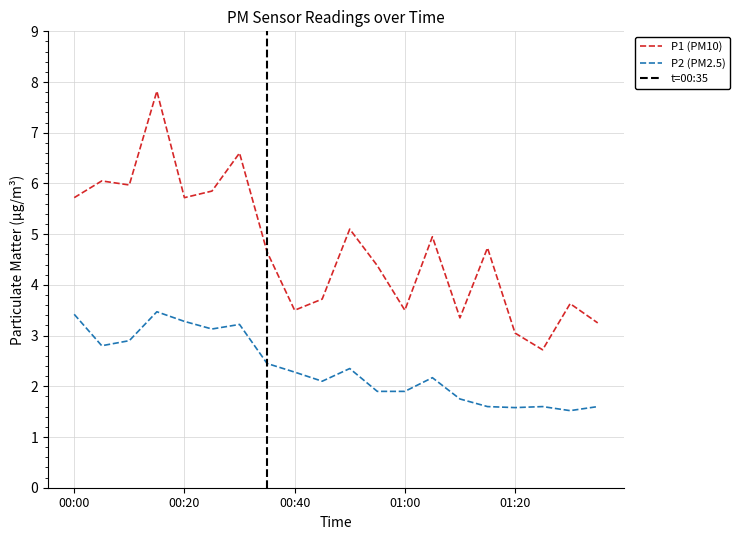

What is the total value across all series at 01:25?

4.3